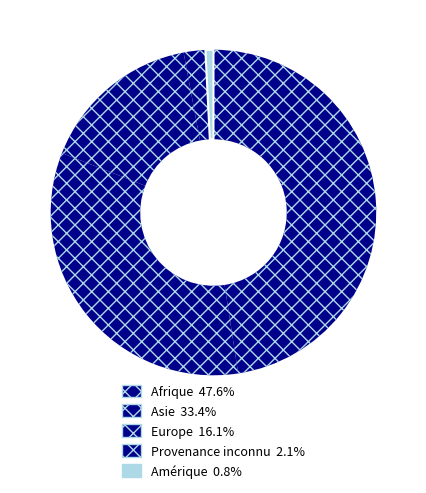

Approximately how many times larger is the value at Asie compared to Afrique?

0.7